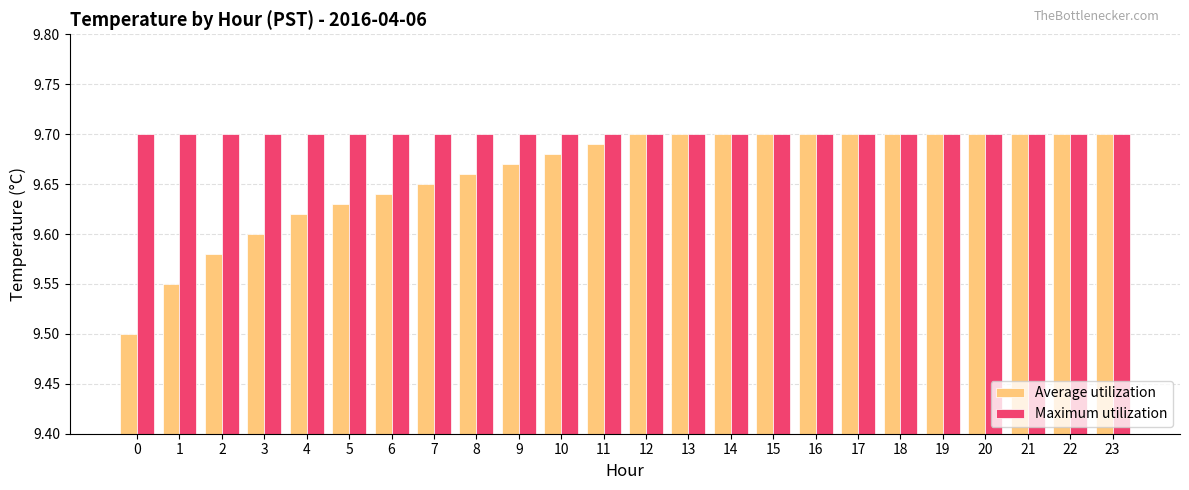

What is the total value across all series at 3?

19.3